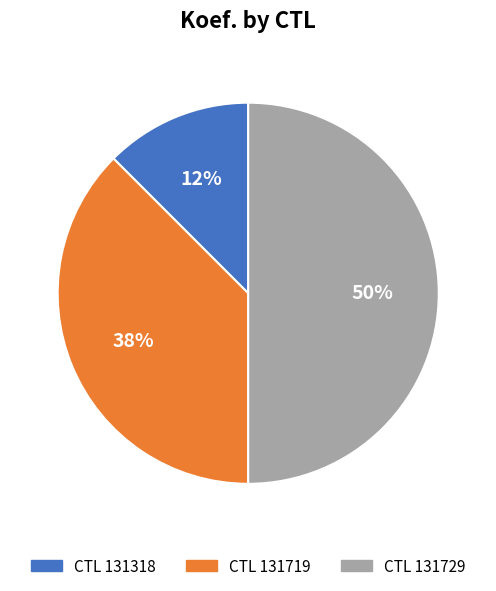

The CTL 131719 slice represents 51% of the pie. True or false?

False